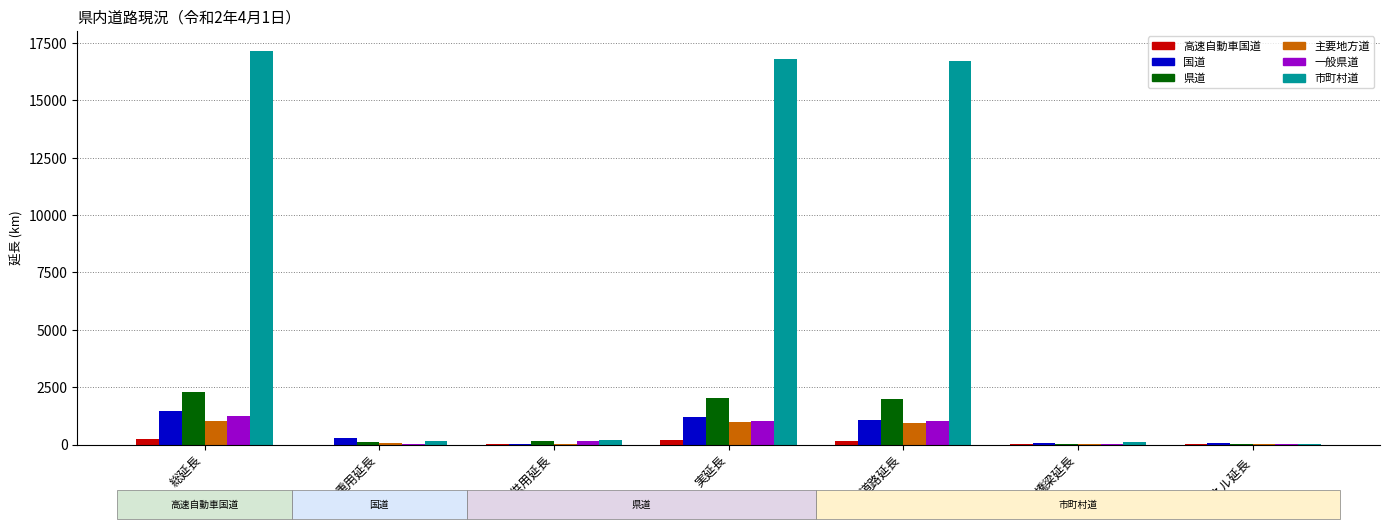

Is it true that 市町村道 equals 11 at トンネル延長?

True